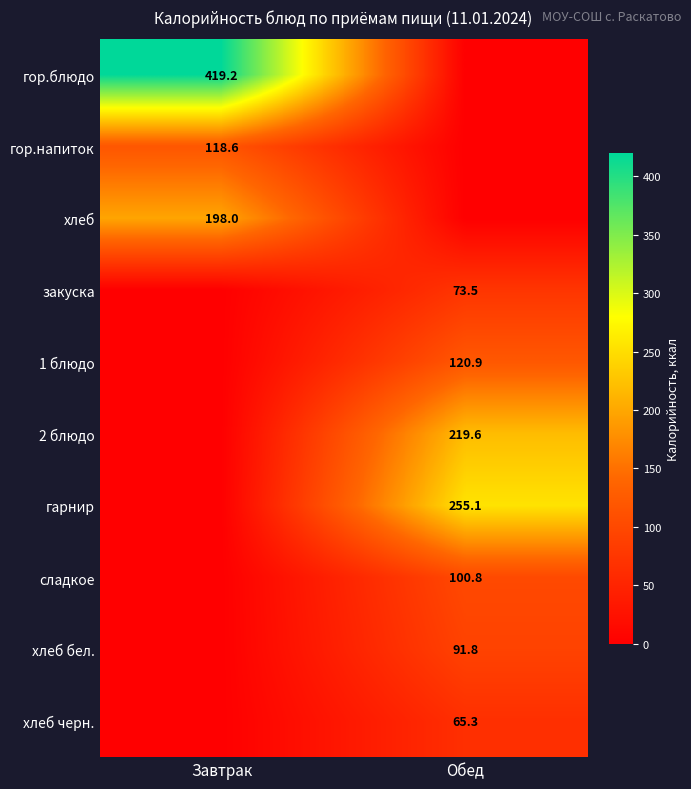

Is the value of гор.напиток at Завтрак greater than the value of гор.блюдо at Завтрак?

No